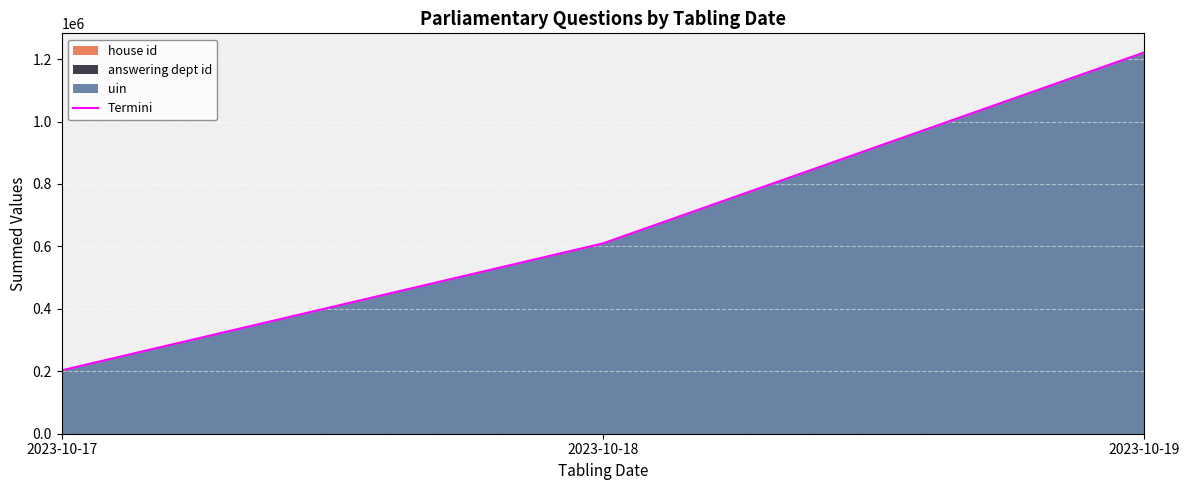

Approximately how many times larger is the value at 2023-10-17 compared to 2023-10-18?

0.3